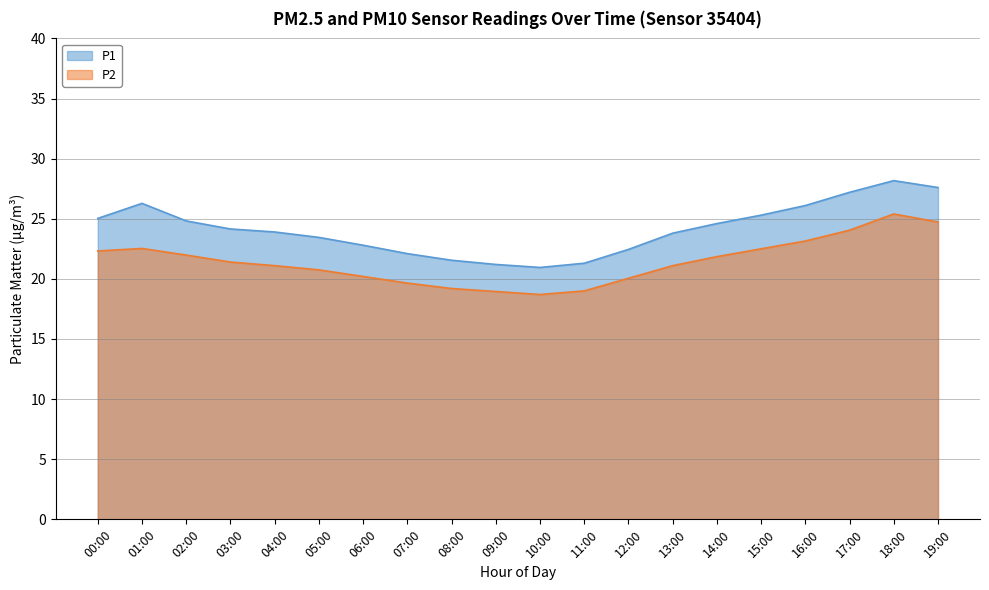

At which category does the chart reach its minimum across all series?

10:00